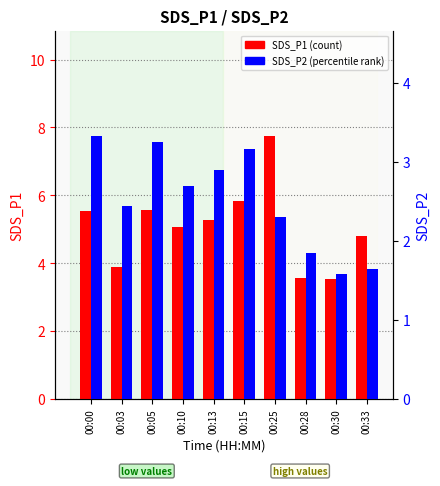

Which category has the lowest value in the SDS_P2 series?

00:30